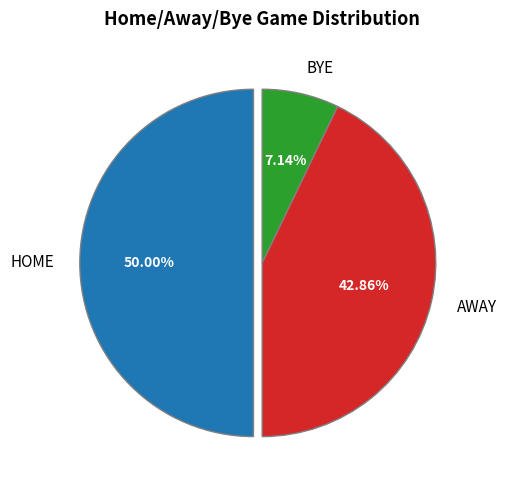

To the nearest percent, what portion does HOME represent?

50%